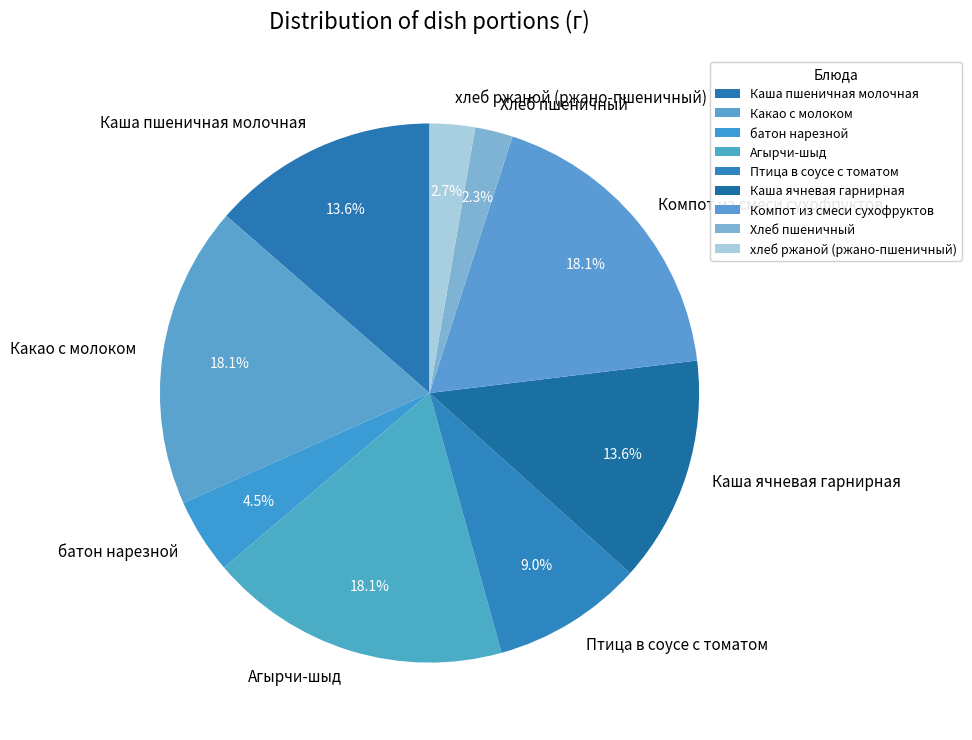

Count the number of slices in the pie.

9